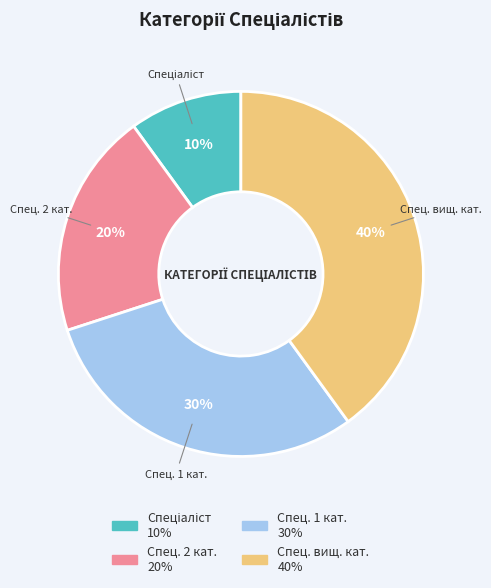

Is it true that Спец. 2 кат. is 20% of the pie?

True